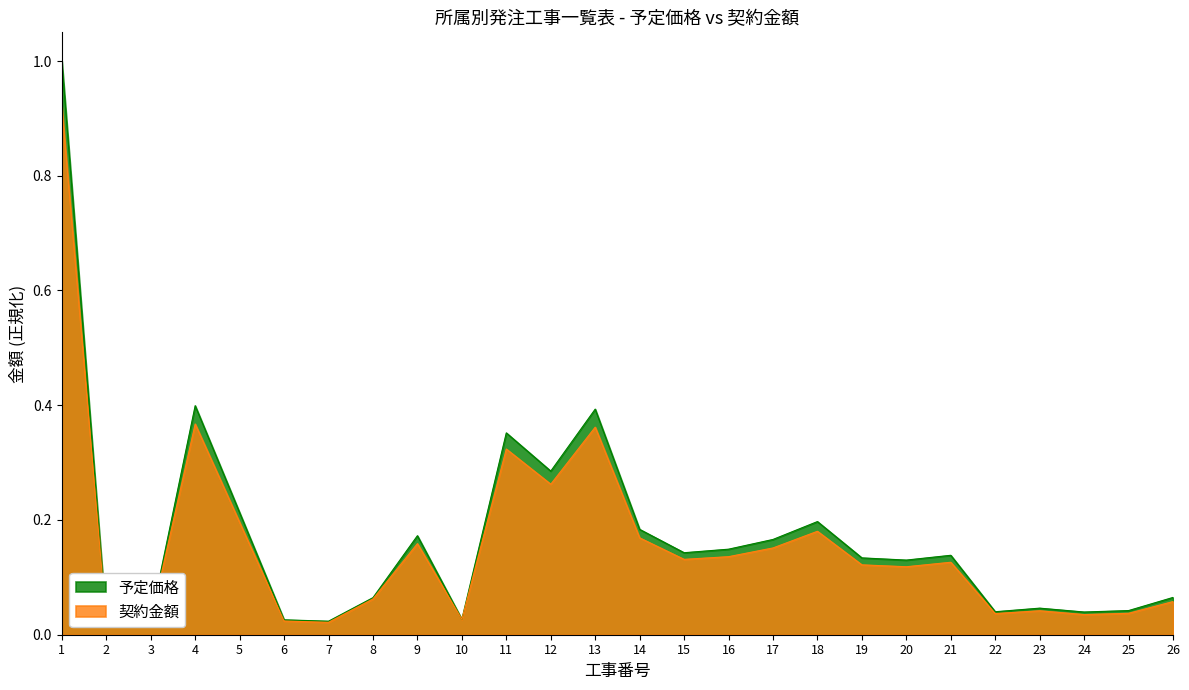

True or false: 契約金額 and 予定価格 cross at least once.

False